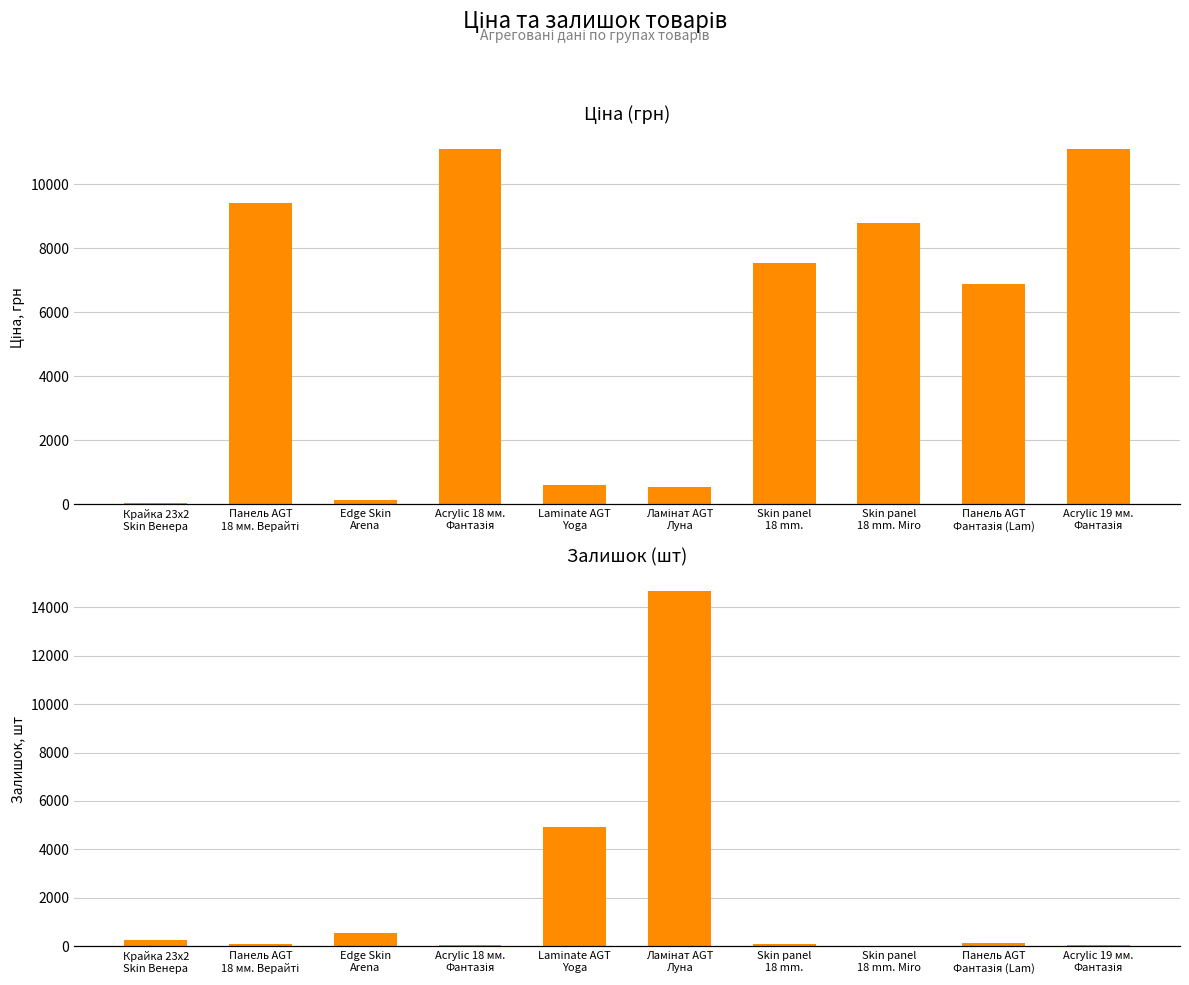

Which has a higher value, Ламінат AGT
Луна or Skin panel
18 mm. Miro?

Skin panel
18 mm. Miro